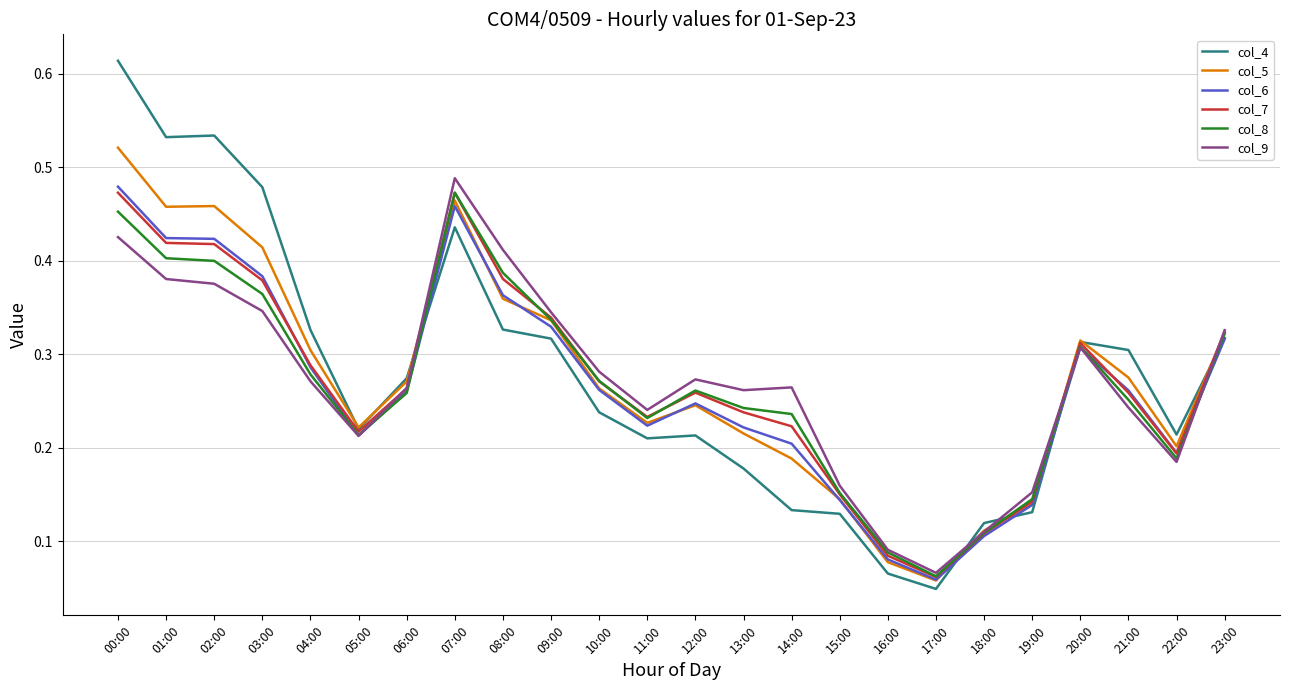

At which category is the sum across all series the highest?

00:00